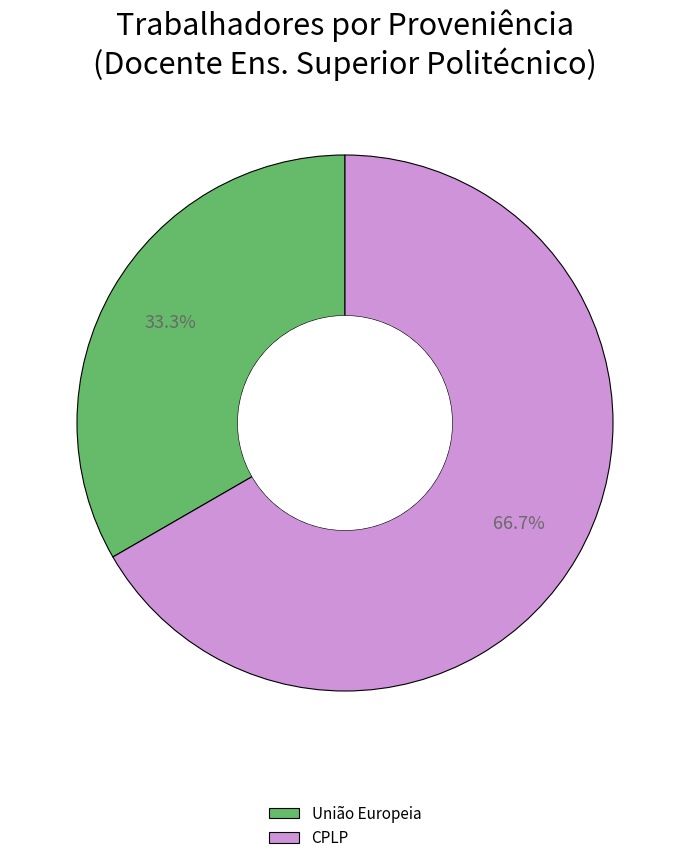

Rank the categories by value from lowest to highest.

União Europeia, CPLP